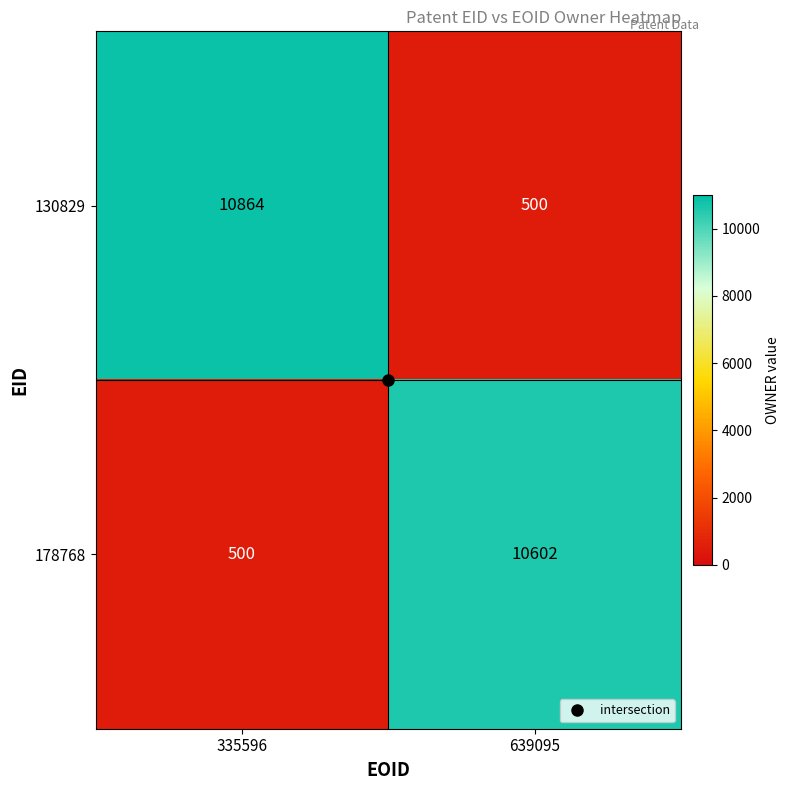

What is the maximum value shown in the chart?

10864